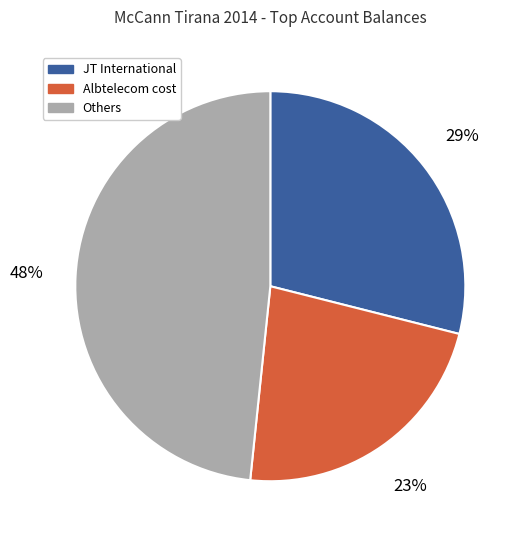

To the nearest percent, what is the average slice percentage?

33%